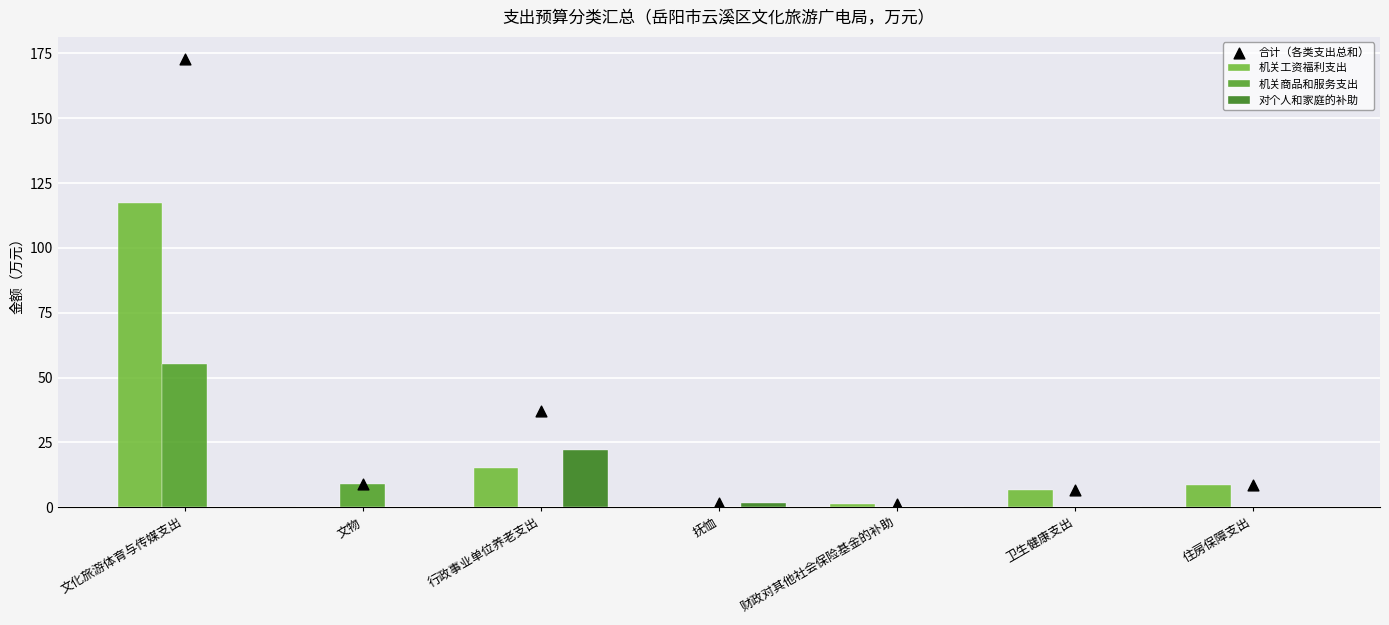

What is the total value across all series at 文化旅游体育与传媒支出?

345.4